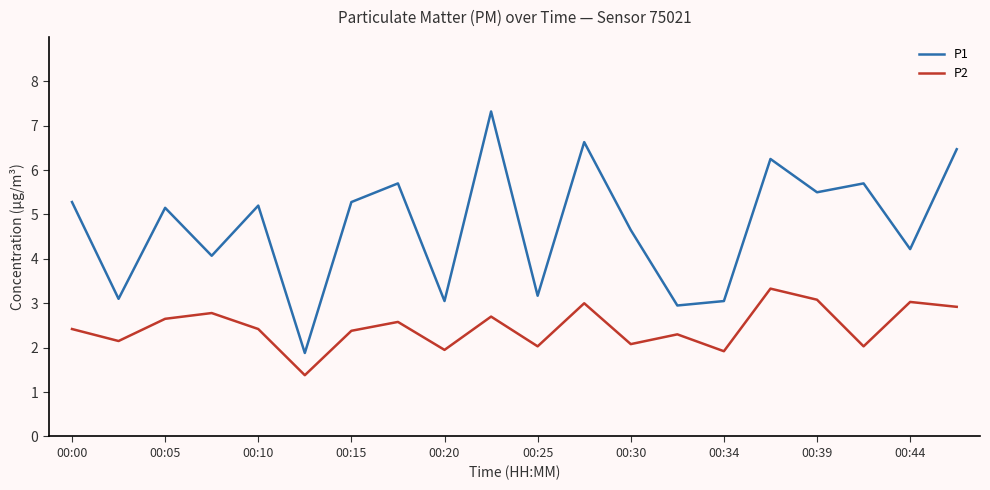

True or false: P2 and P1 intersect in this chart.

False